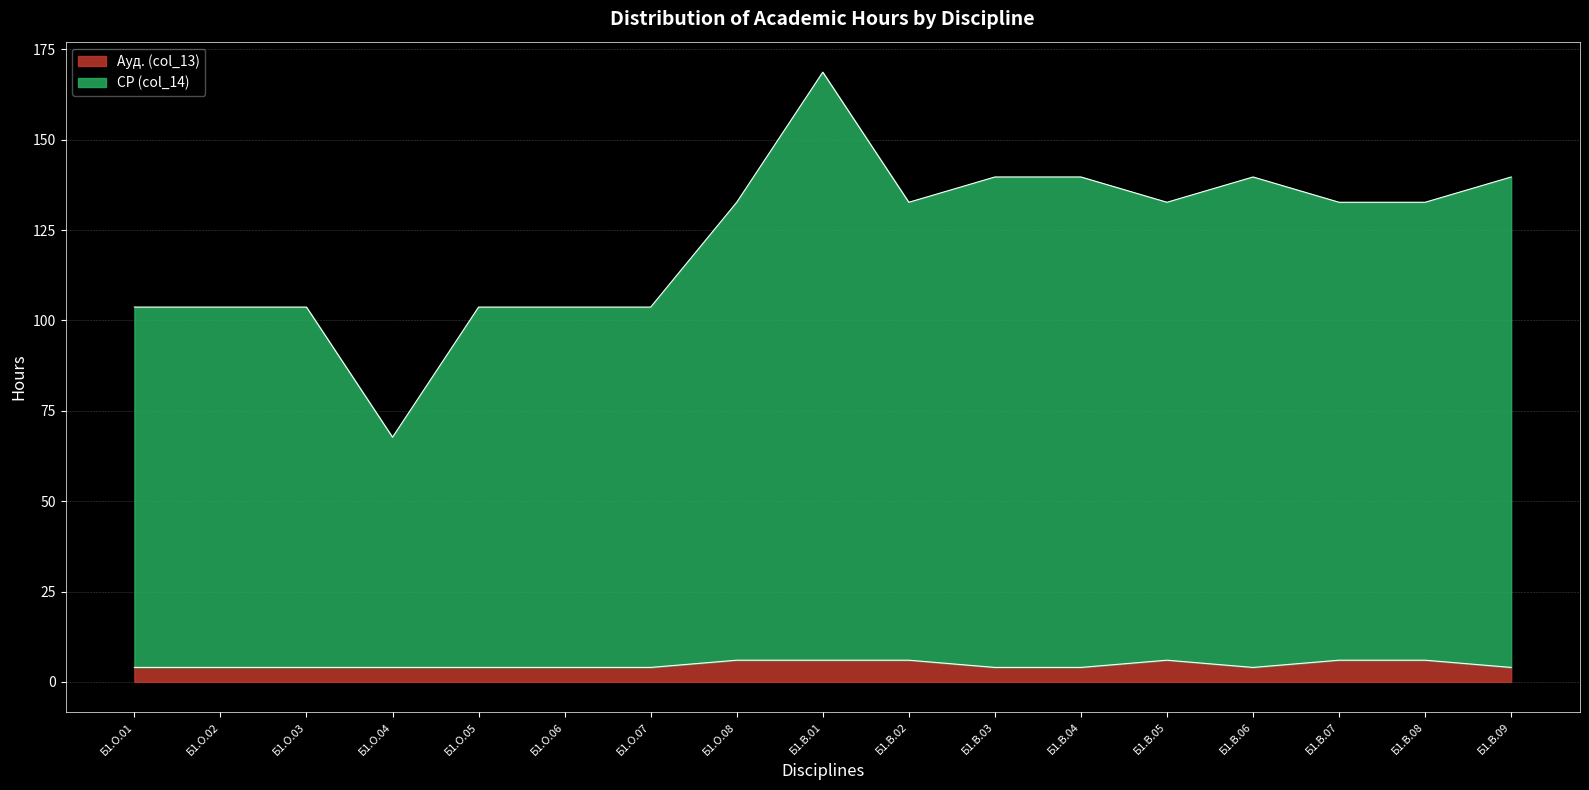

List the series in order of their overall mean, highest first.

СР (col_14), Ауд. (col_13)